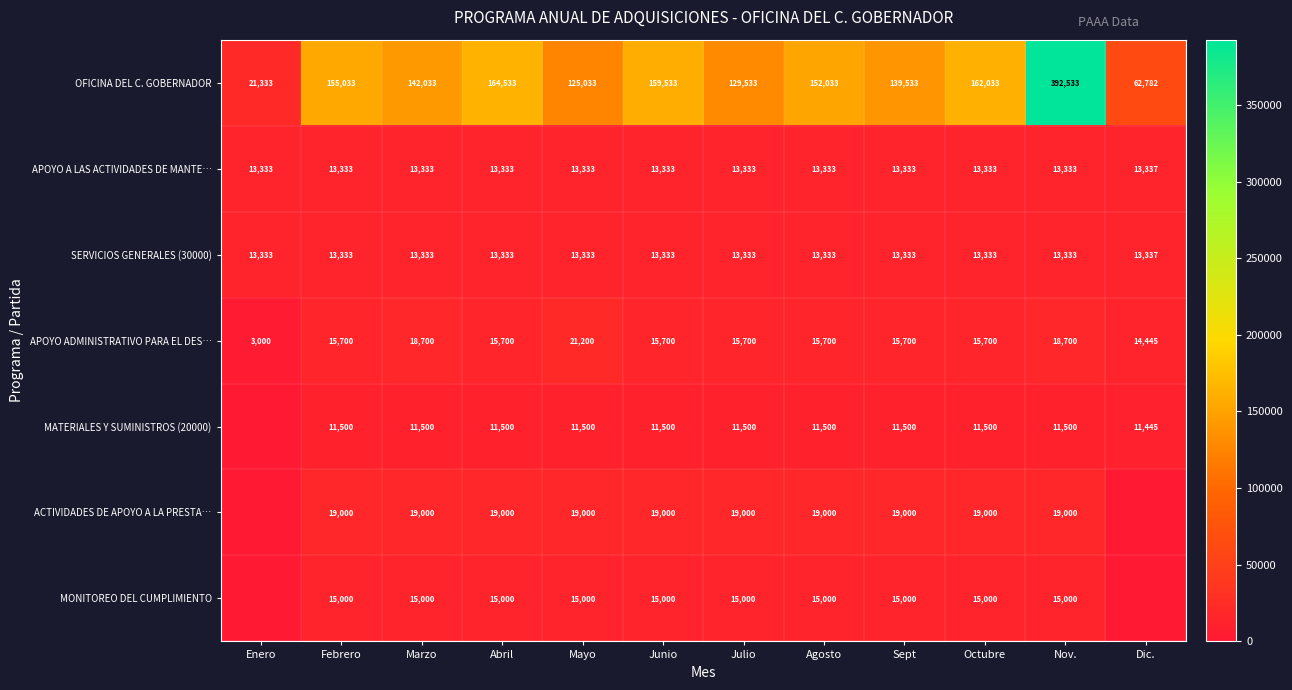

True or false: OFICINA DEL C. GOBERNADOR has a value of 21333 at Enero.

True